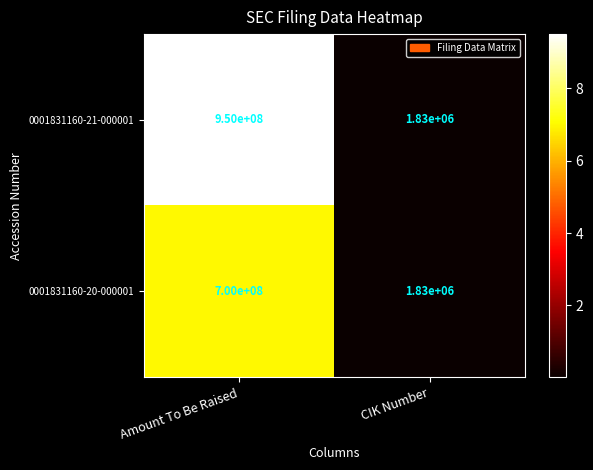

Reading left to right, list all the values displayed in this chart.

0001831160-21-000001: Amount To Be Raised=950000000	CIK Number=1830000
0001831160-20-000001: Amount To Be Raised=700000000	CIK Number=1830000